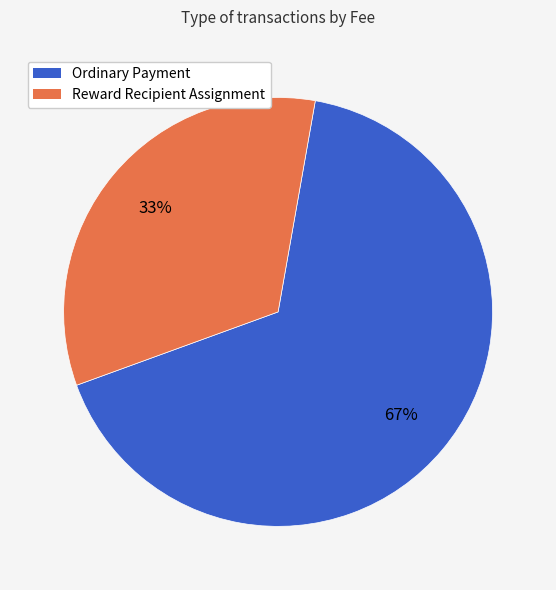

To the nearest percent, what is the combined percentage of Reward Recipient Assignment and Ordinary Payment?

100%